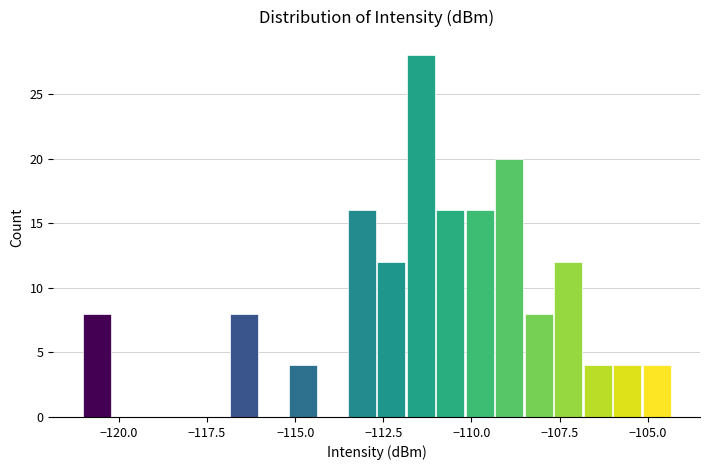

Read against the x-axis, roughly where is the centre of the tallest bar?

-111.5